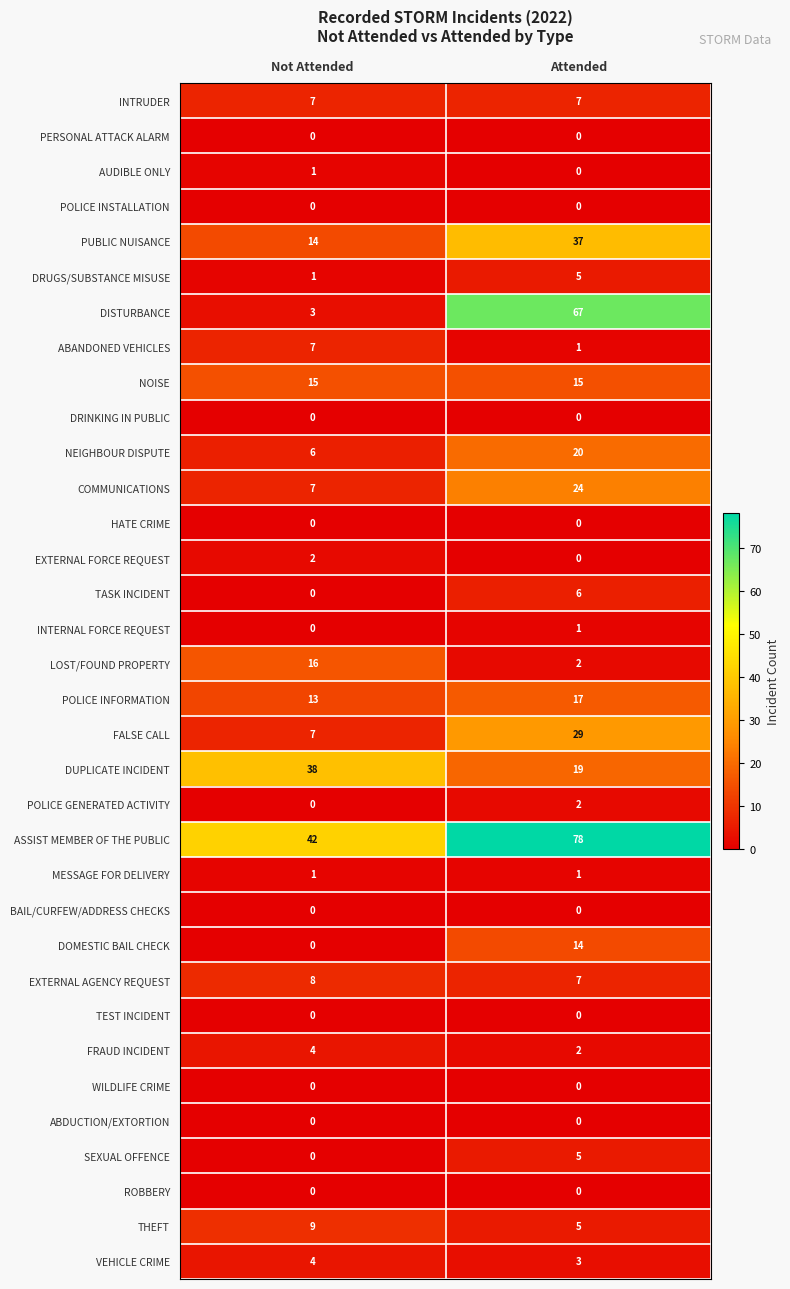

What is the spread (max minus min) of values at Attended?

78